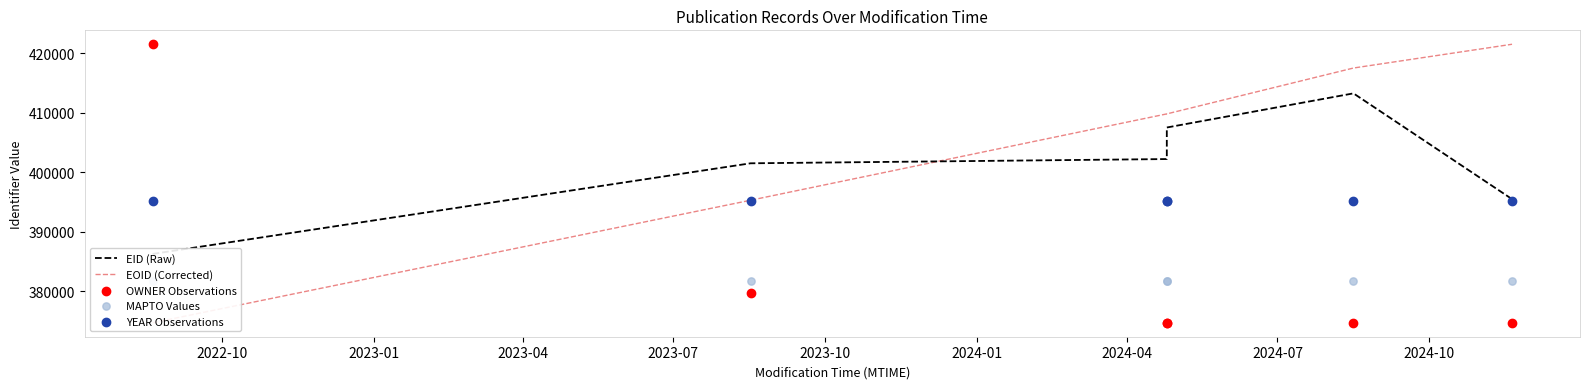

Which series contains the highest Y value?

EOID (Corrected)